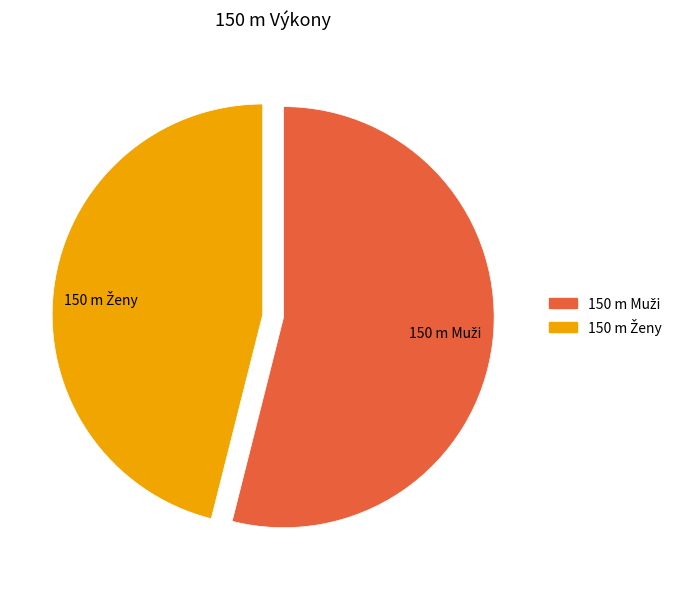

Does any single category account for the majority?

Yes